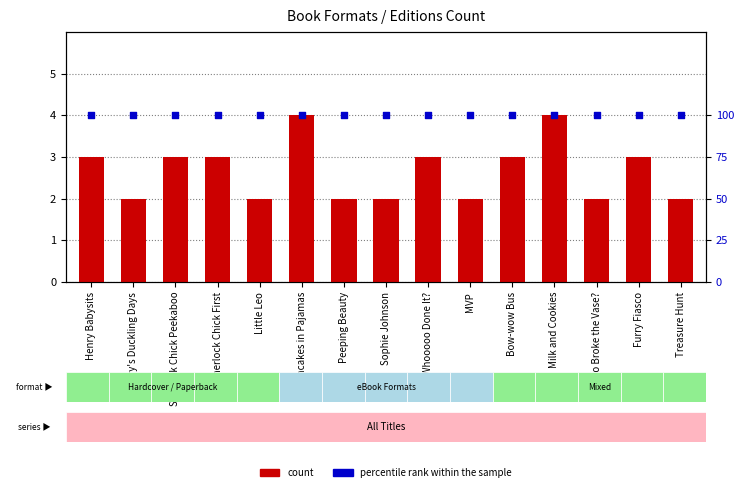

Which series has the largest total across all categories?

percentile rank within the sample